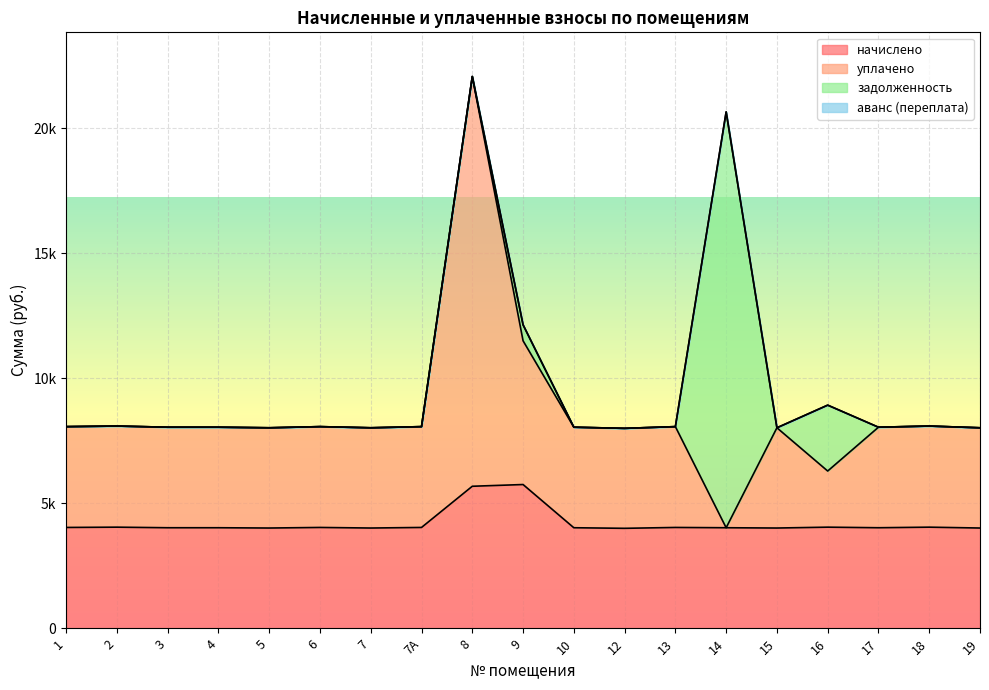

List the labels in order of уплачено value, largest first.

8, 9, 2, 18, 6, 7А, 13, 1, 3, 4, 10, 17, 5, 7, 15, 19, 12, 16, 14